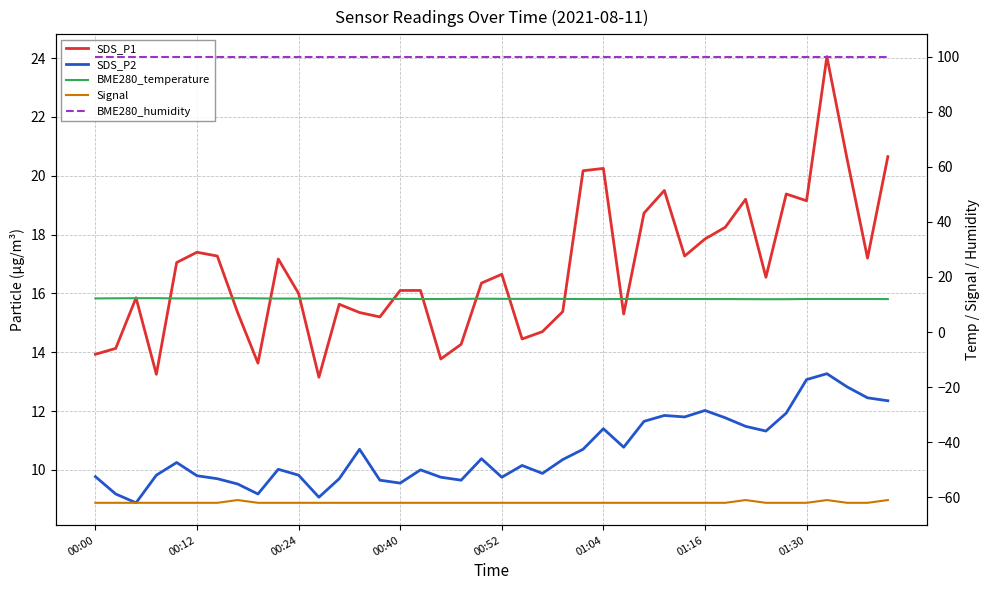

How many lines are shown in the chart?

5